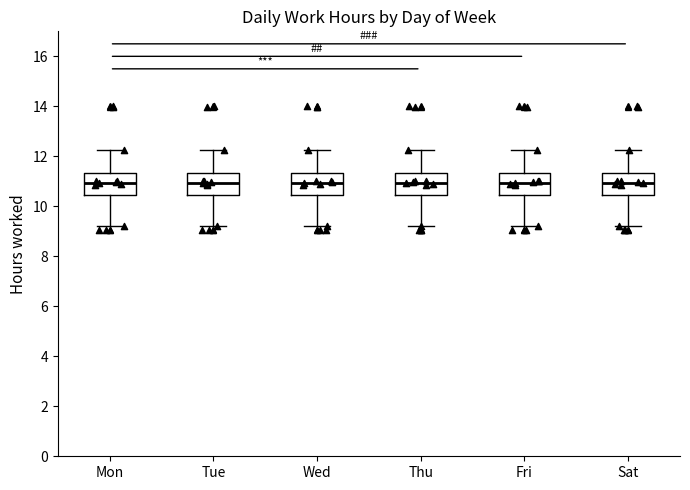

Reading left to right, transcribe this box plot: for each box, give where its median line is, the range the box spans, and where its two whiskers end, as read against the y-axis. The values are not printed on the chart, so give them approximately, as read against the axis.

Mon: median 11.0, box 10.4 to 11.4, whiskers 9.2 to 12.2
Tue: median 11.0, box 10.4 to 11.4, whiskers 9.2 to 12.2
Wed: median 11.0, box 10.4 to 11.4, whiskers 9.2 to 12.2
Thu: median 11.0, box 10.4 to 11.4, whiskers 9.2 to 12.2
Fri: median 11.0, box 10.4 to 11.4, whiskers 9.2 to 12.2
Sat: median 11.0, box 10.4 to 11.4, whiskers 9.2 to 12.2